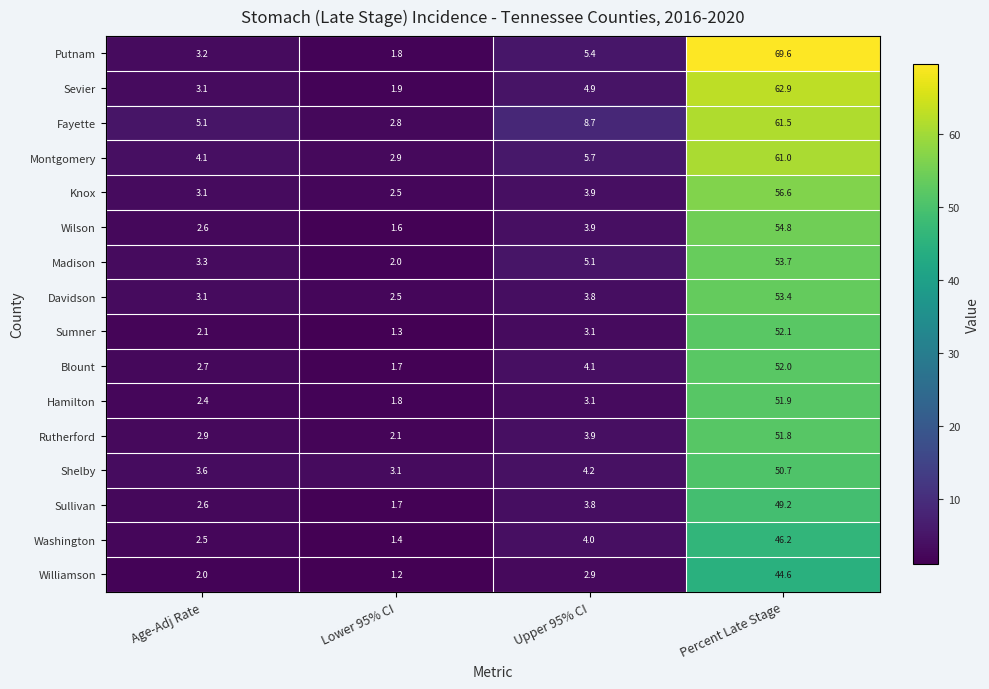

What is the difference between the highest and lowest values at Upper 95% CI?

5.8